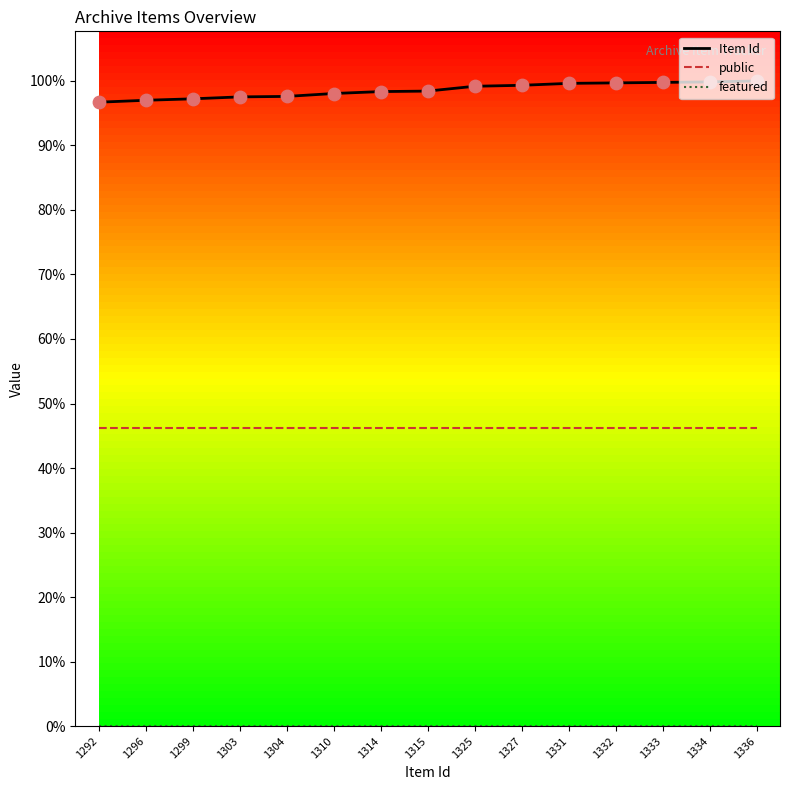

Which series has the largest total across all categories?

Item Id